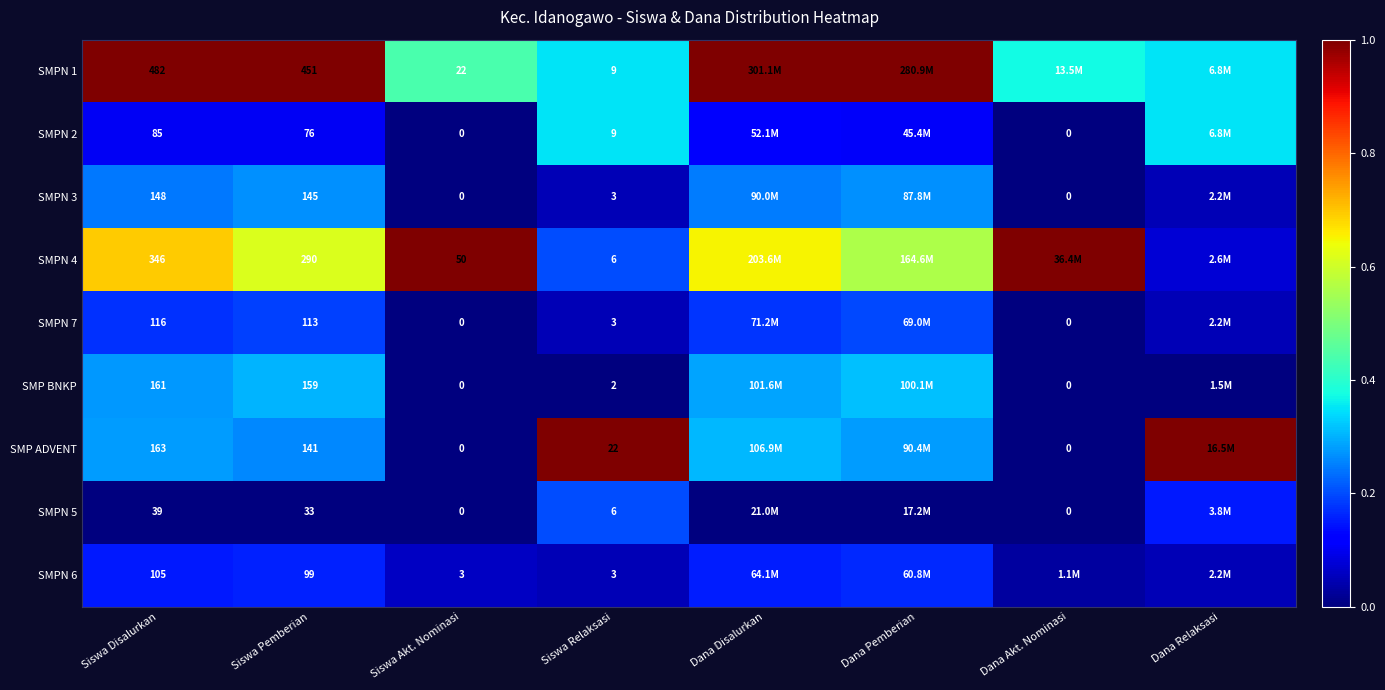

What is the spread (max minus min) of values at Siswa Pemberian?

418.0